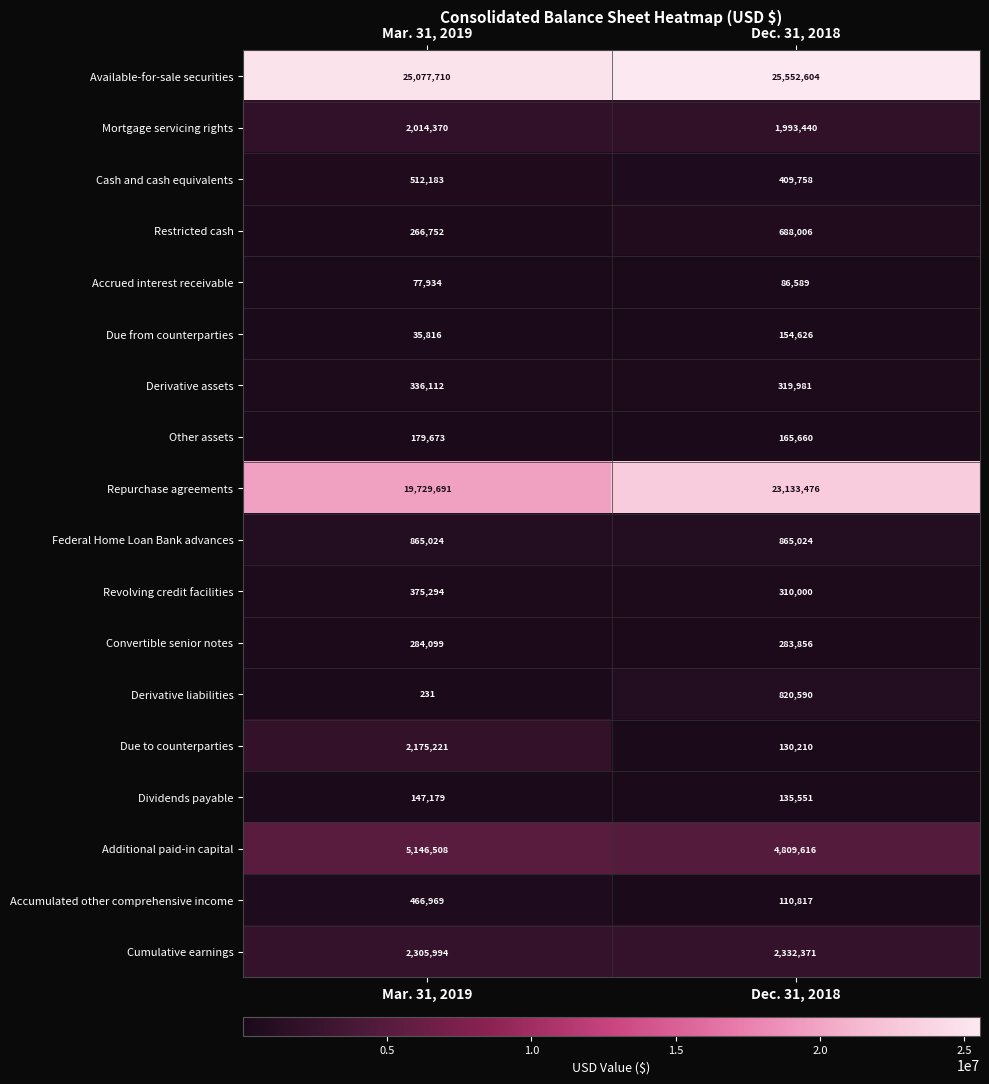

Is it true that Restricted cash equals 93026 at Mar. 31, 2019?

False